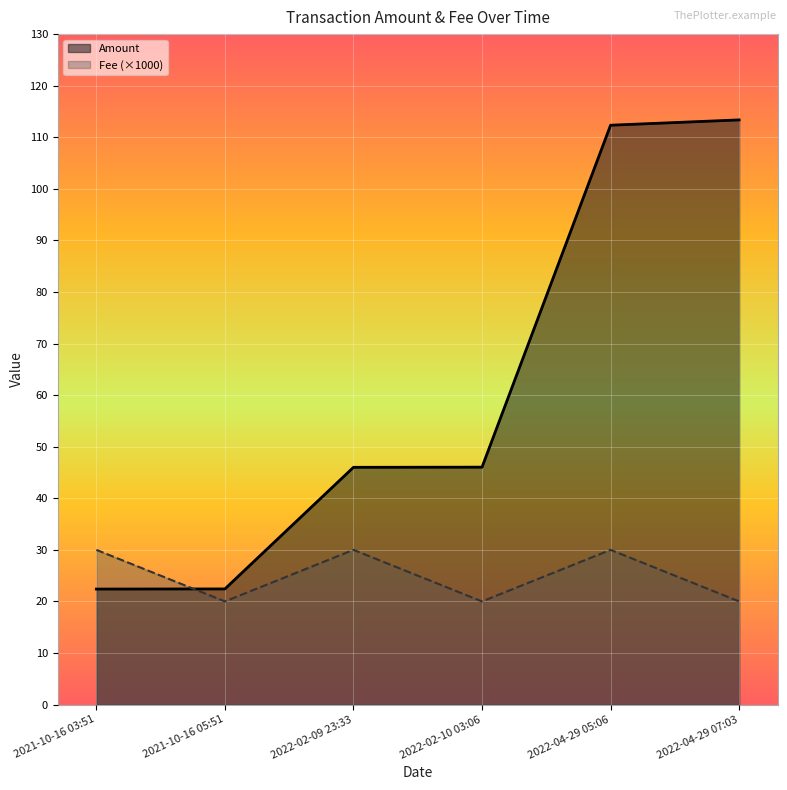

What is the sum of the Fee values at 2022-02-09 23:33 and 2022-02-10 03:06?

50.0